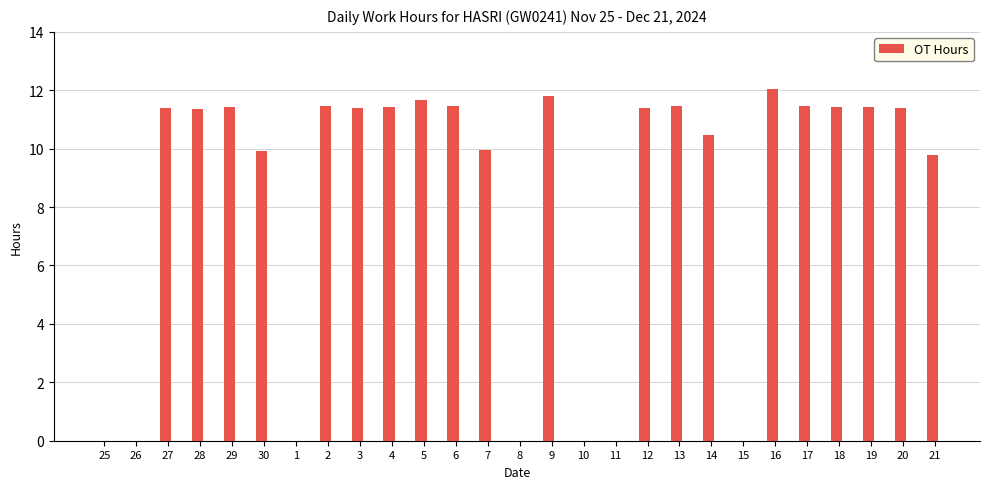

What is the maximum value shown in the chart?

12.1